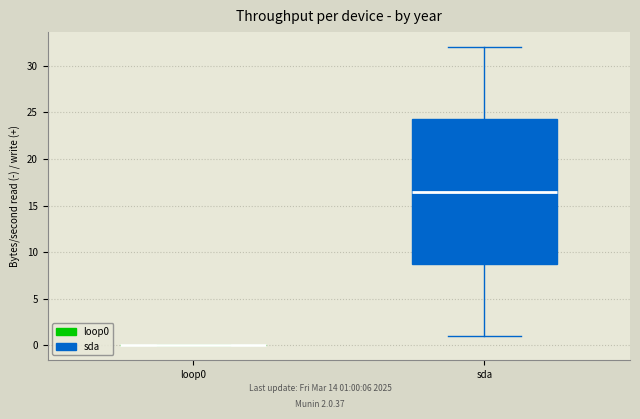

Reading left to right, transcribe this box plot: for each box, give where its median line is, the range the box spans, and where its two whiskers end, as read against the y-axis. The values are not printed on the chart, so give them approximately, as read against the axis.

loop0: box collapsed to a line at 0.0, whiskers 0.0 to 0.0
sda: median 16.5, box 9.0 to 24.5, whiskers 1.0 to 32.0